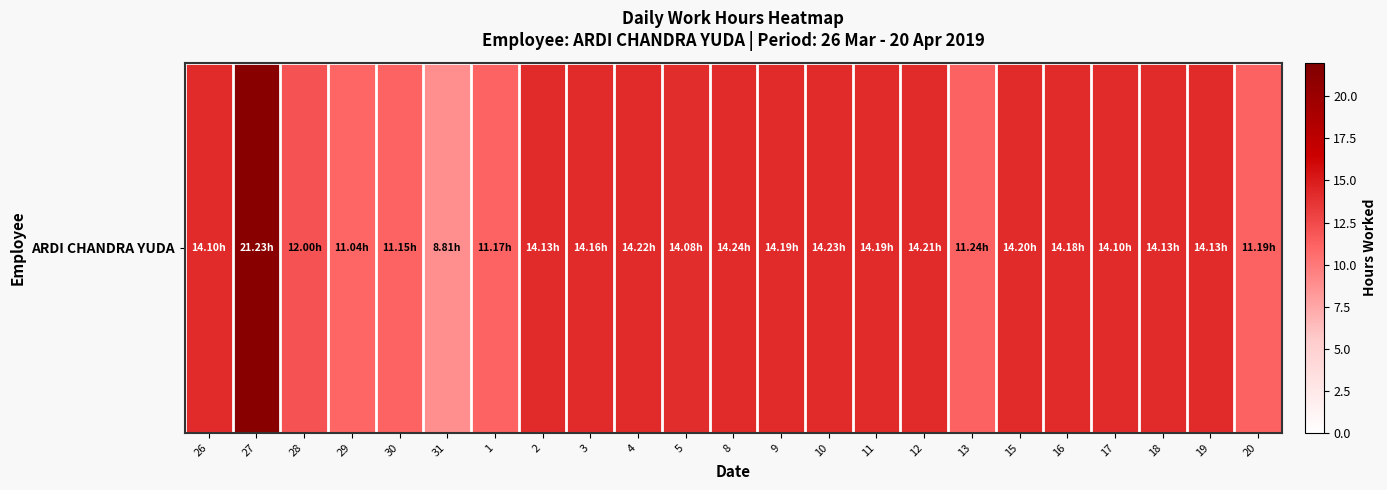

What is the smallest value displayed?

8.8